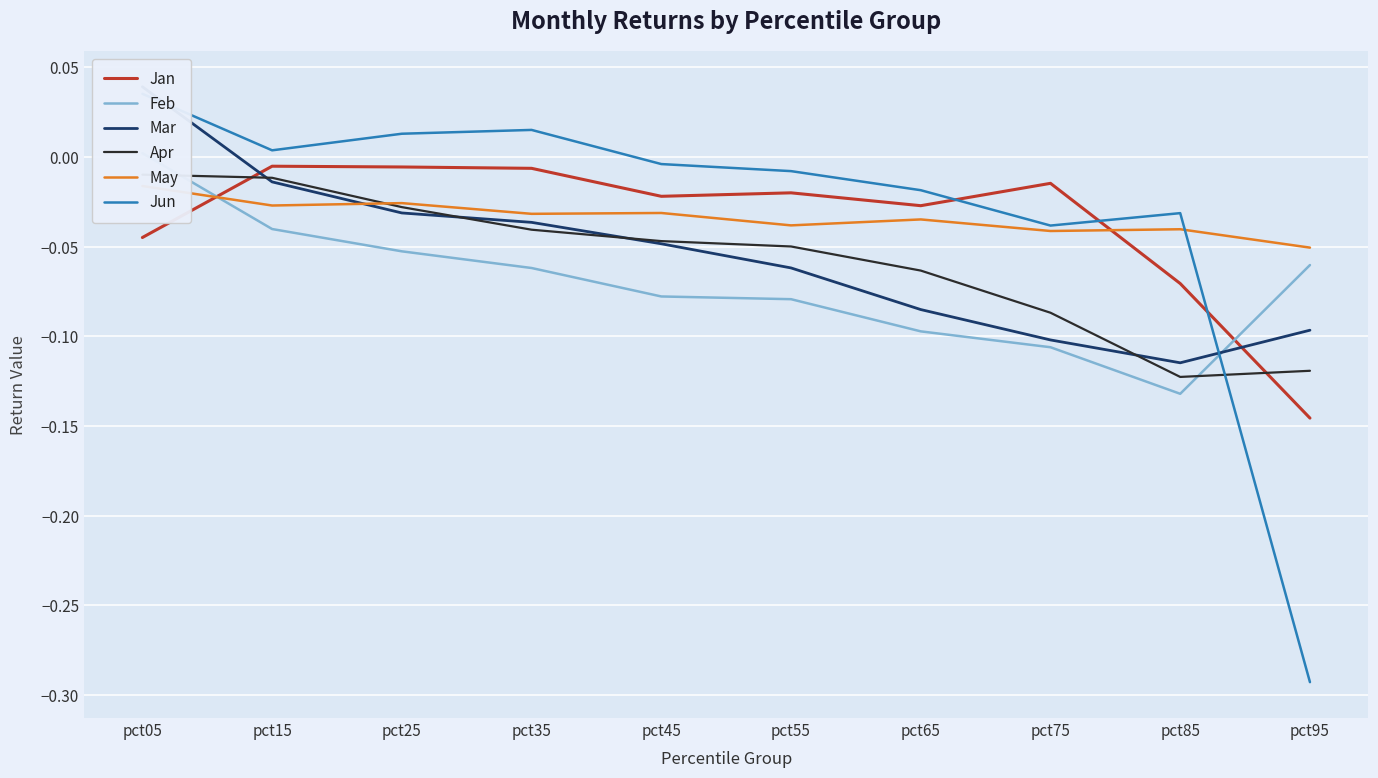

True or false: Apr has more than 1 points higher than both neighbors.

False